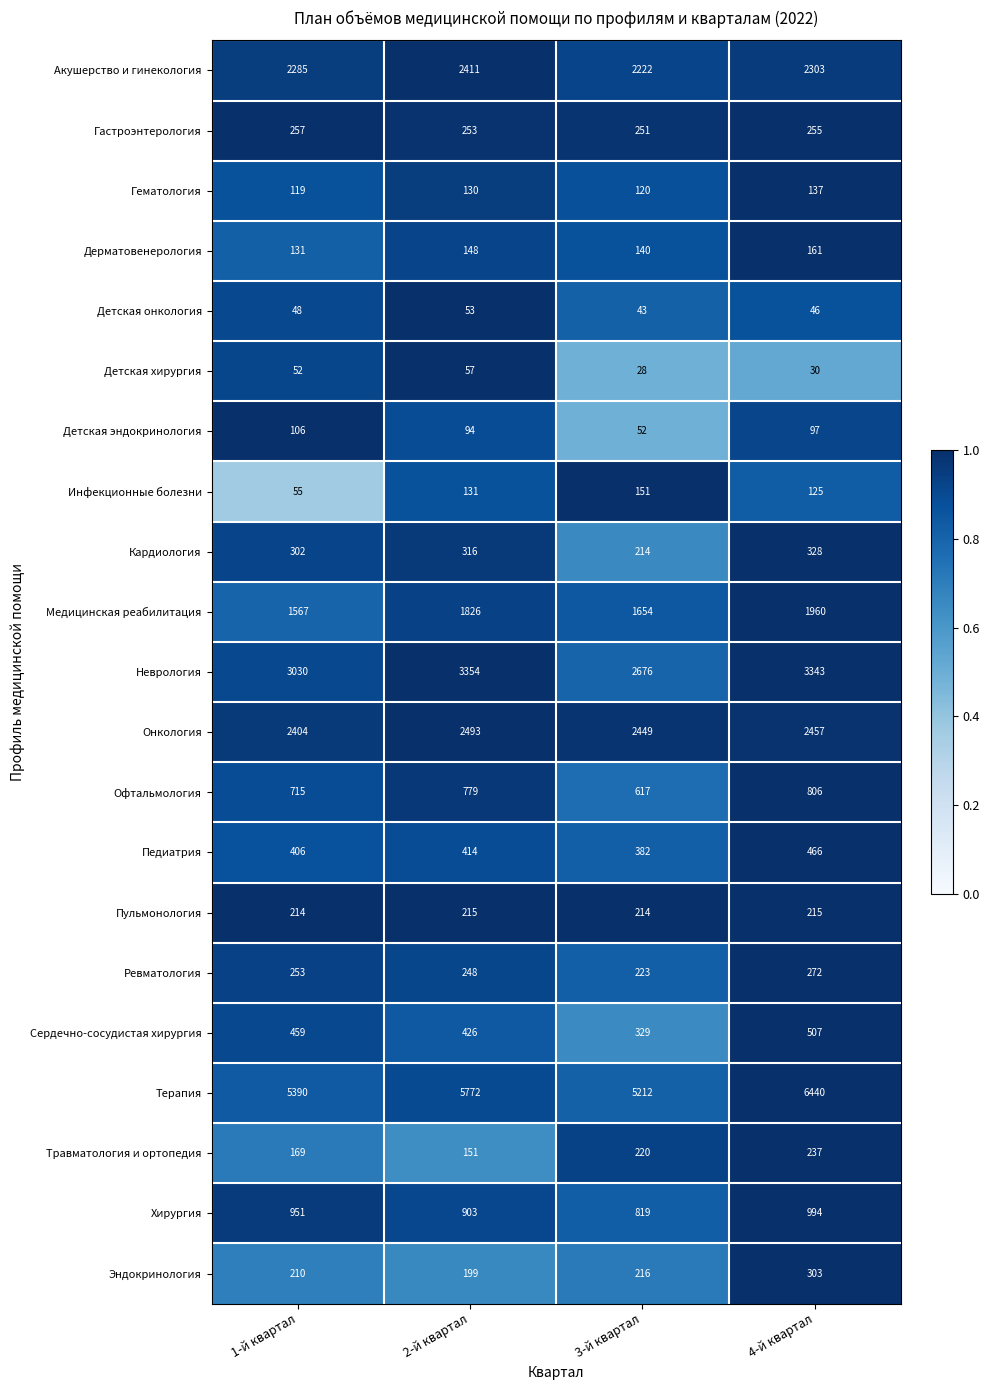

Which series changed the most between 1-й квартал and 4-й квартал?

Терапия